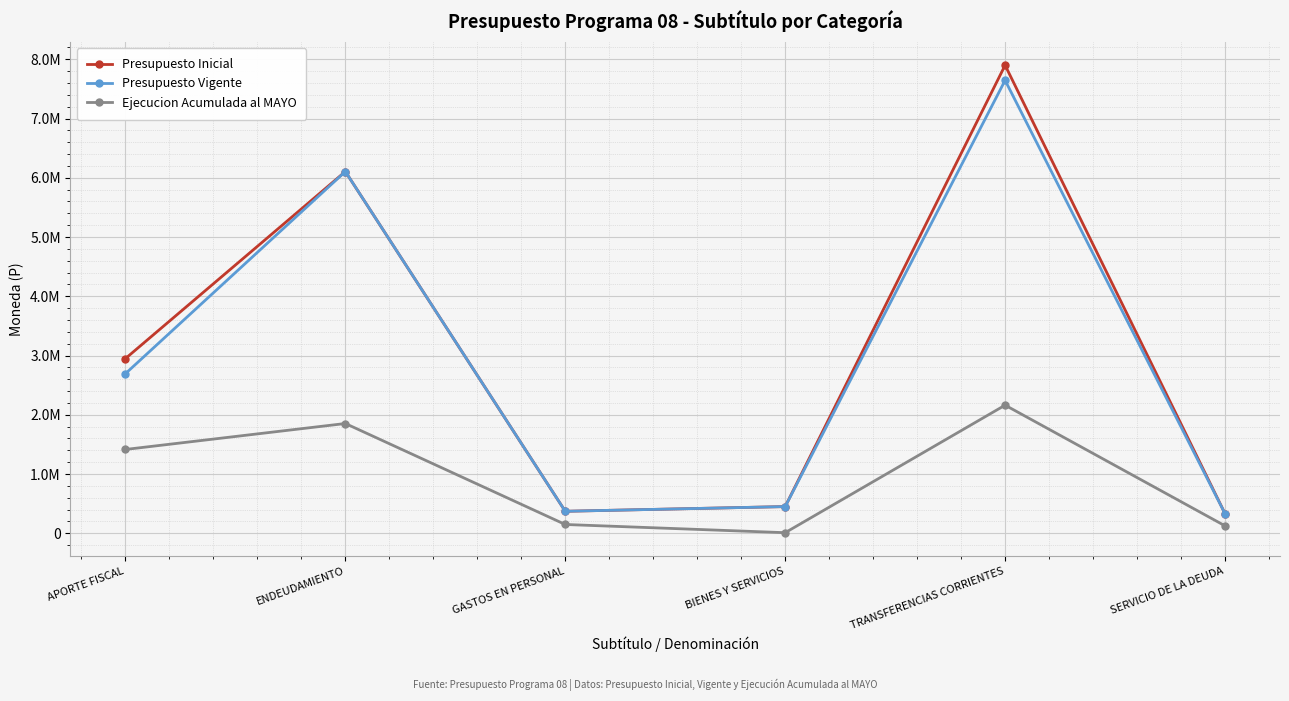

What are all the series names shown in the legend?

Presupuesto Inicial, Presupuesto Vigente, Ejecucion Acumulada al MAYO